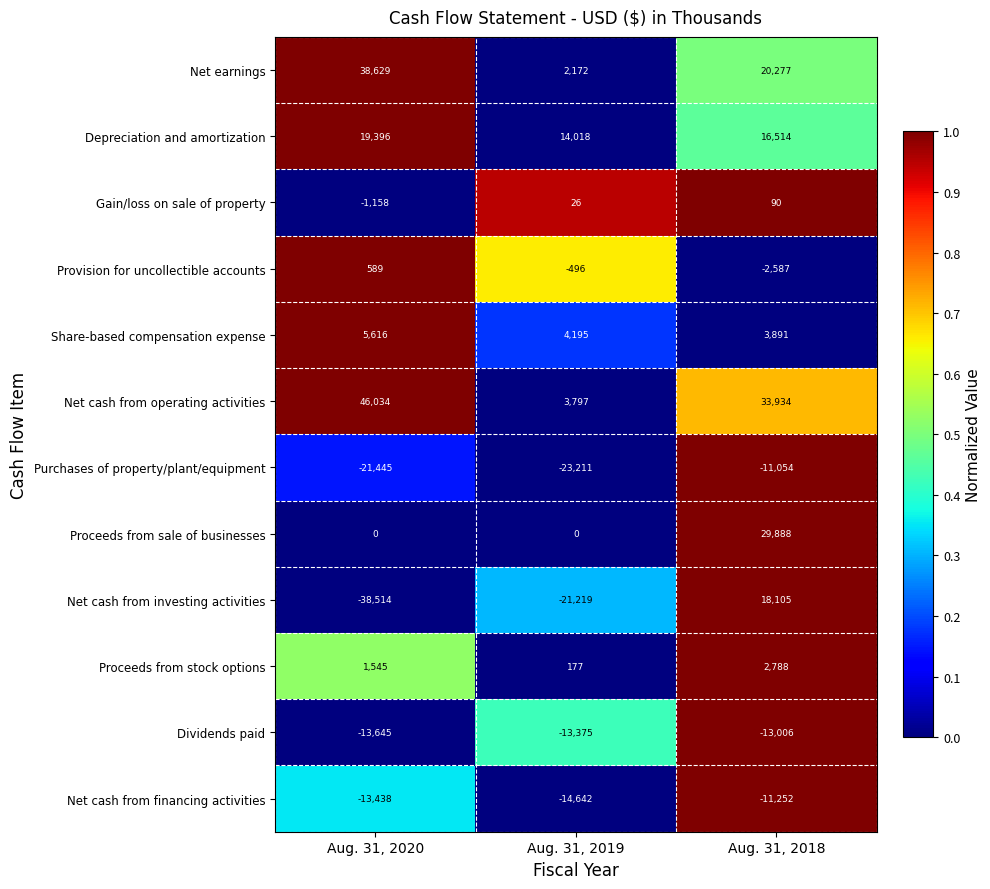

What is the difference between the second highest and minimum values in the Net earnings series?

18105